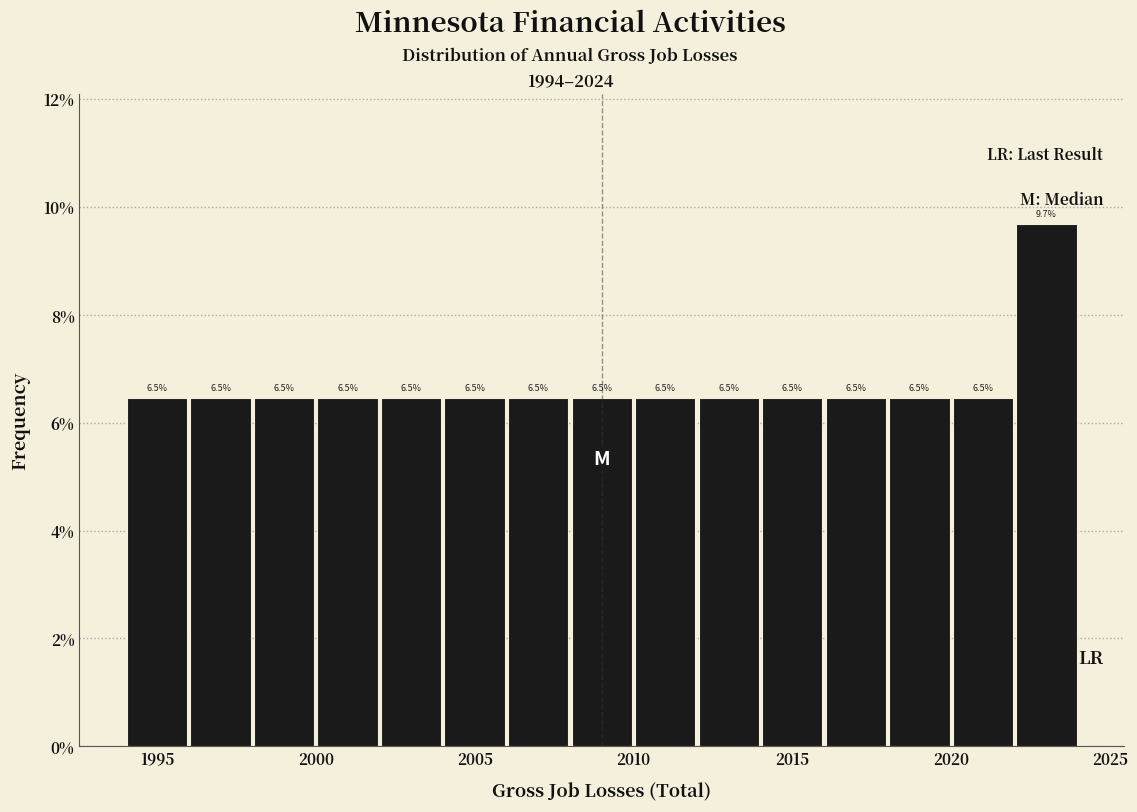

Which range on the x-axis has the tallest bar?

2022 to 2024